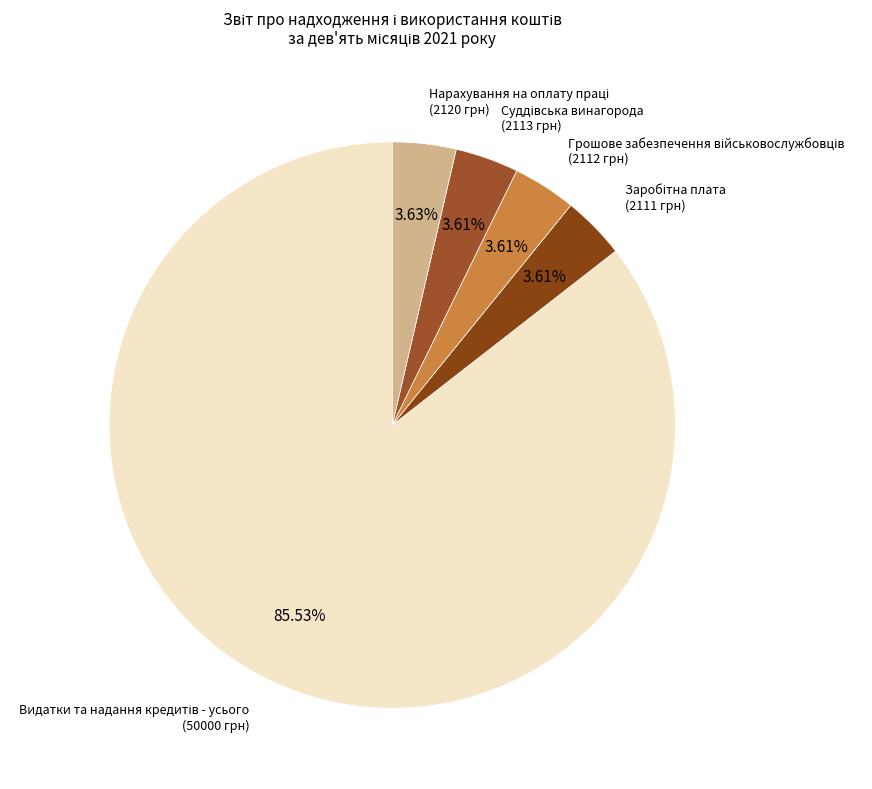

How many slices are in this pie chart?

5